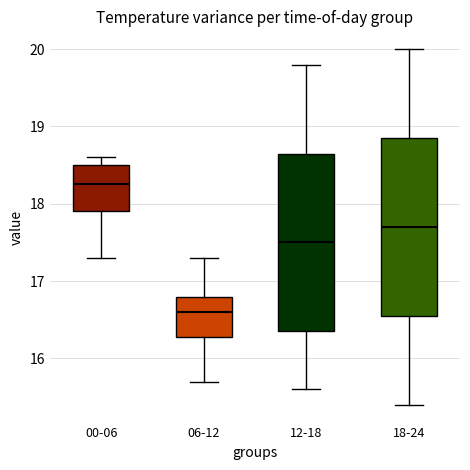

Which box's median line is the highest?

00-06